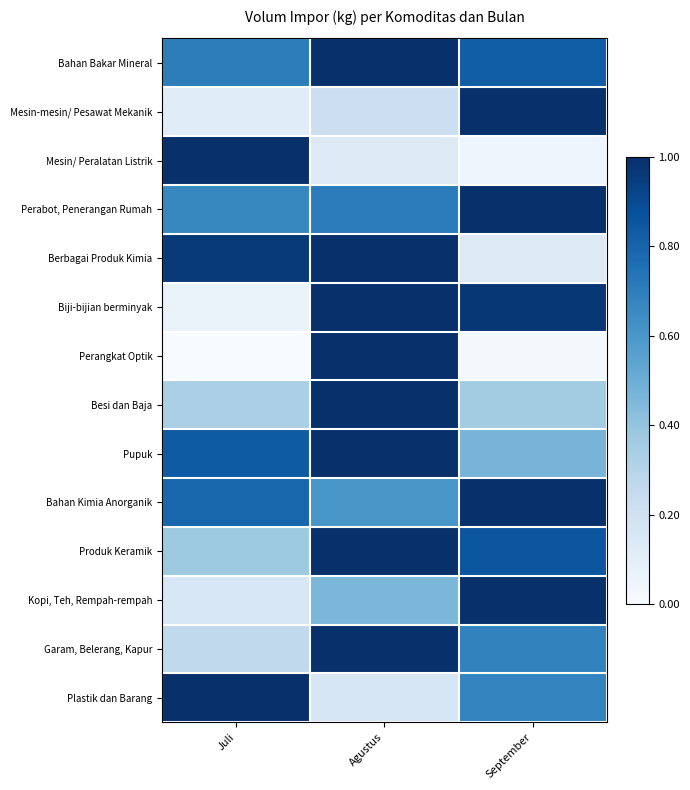

Reading left to right, what are all the values shown in this chart?

Bahan Bakar Mineral: Juli=0.7	Agustus=1.0	September=0.8
Mesin-mesin/ Pesawat Mekanik: Juli=0.1	Agustus=0.2	September=1.0
Mesin/ Peralatan Listrik: Juli=1.0	Agustus=0.1	September=0.0
Perabot, Penerangan Rumah: Juli=0.7	Agustus=0.7	September=1.0
Berbagai Produk Kimia: Juli=1.0	Agustus=1.0	September=0.1
Biji-bijian berminyak: Juli=0.1	Agustus=1.0	September=1.0
Perangkat Optik: Juli=0.0	Agustus=1.0	September=0.0
Besi dan Baja: Juli=0.3	Agustus=1.0	September=0.4
Pupuk: Juli=0.8	Agustus=1.0	September=0.5
Bahan Kimia Anorganik: Juli=0.8	Agustus=0.6	September=1.0
Produk Keramik: Juli=0.4	Agustus=1.0	September=0.9
Kopi, Teh, Rempah-rempah: Juli=0.2	Agustus=0.5	September=1.0
Garam, Belerang, Kapur: Juli=0.3	Agustus=1.0	September=0.7
Plastik dan Barang: Juli=1.0	Agustus=0.2	September=0.7